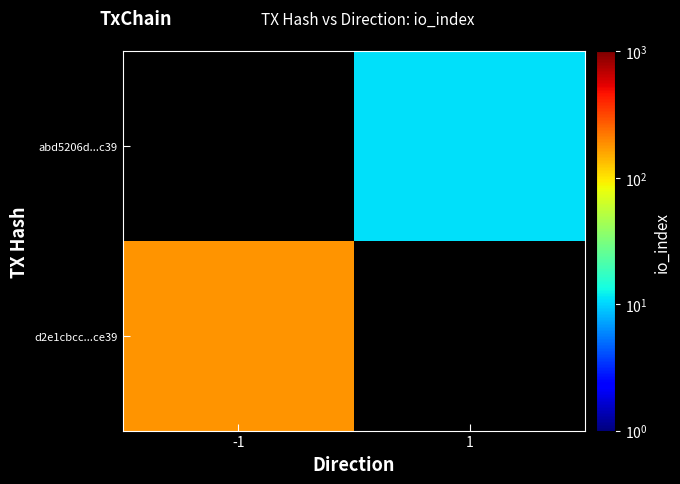

Is the value of abd5206d...c39 at 1 greater than the value of d2e1cbcc...ce39 at 1?

No